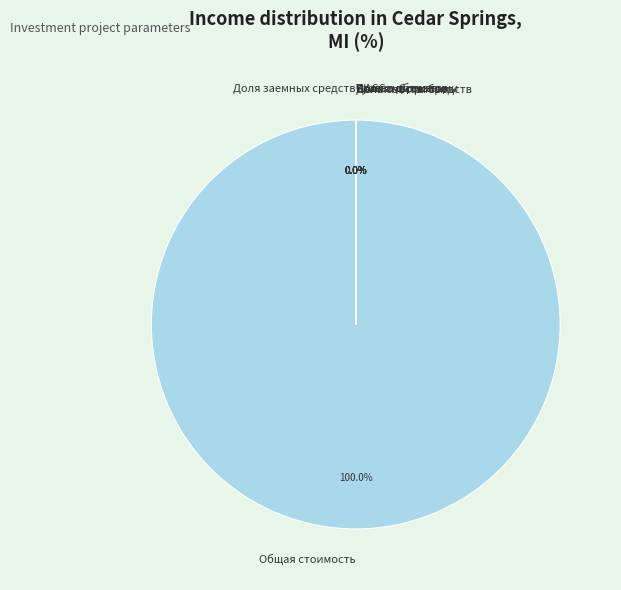

Is the sum of WACC and Общая стоимость объекта greater than half?

Yes